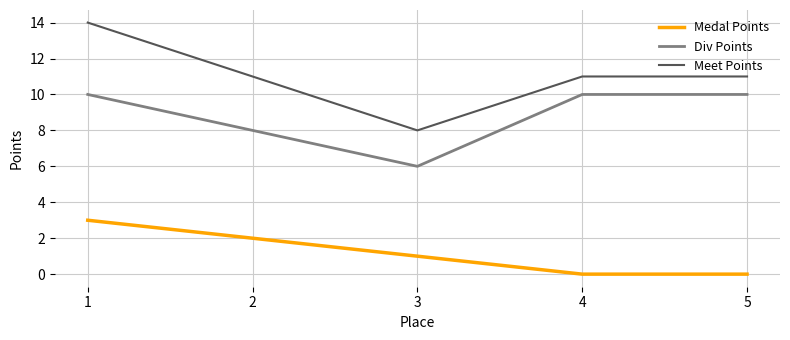

At 5, list the series in order from smallest to largest.

Medal Points, Div Points, Meet Points